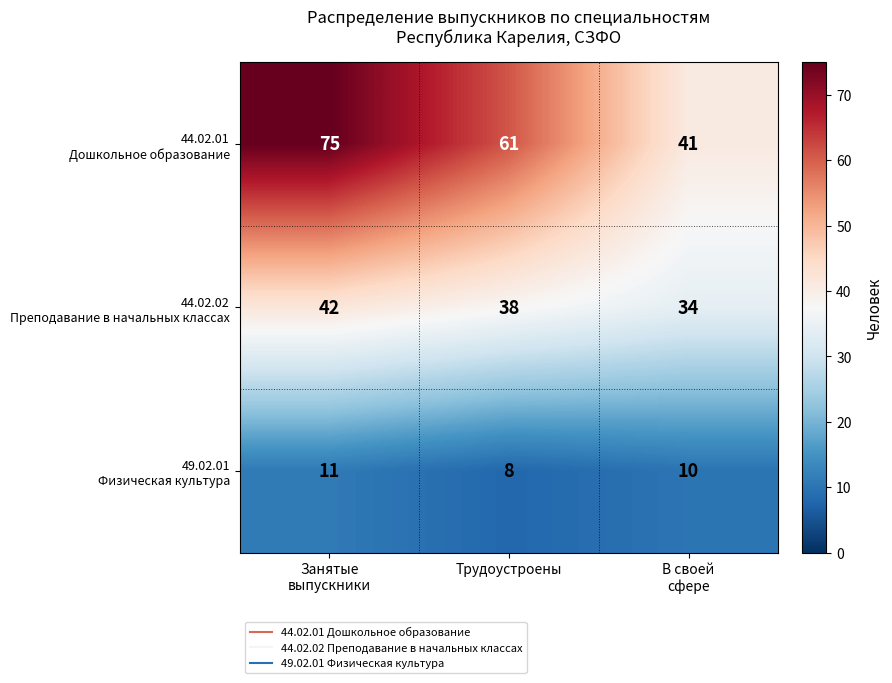

At which category does the chart reach its minimum across all series?

Трудоустроены